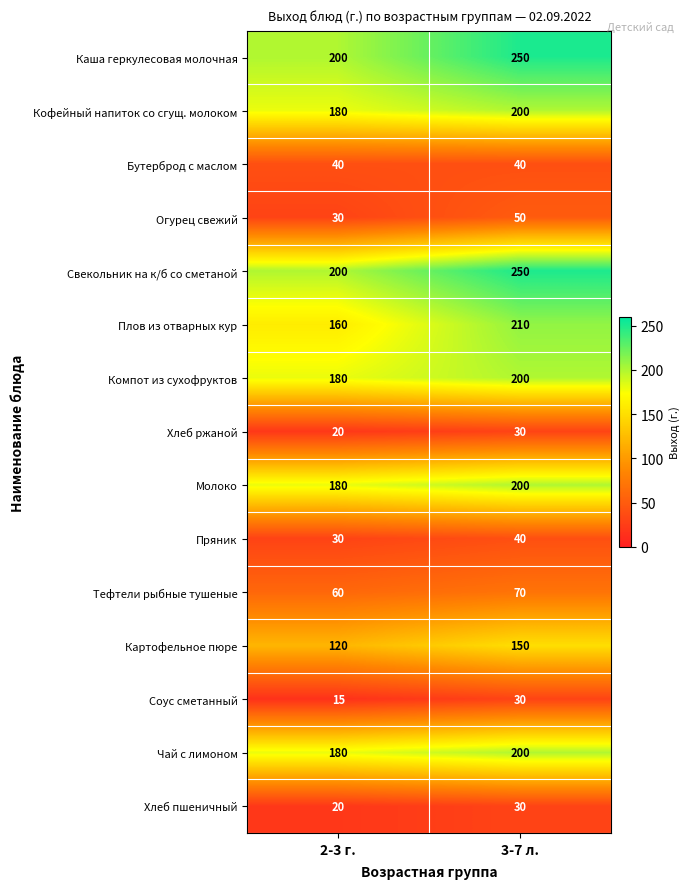

What is the sum of the Кофейный напиток со сгущ. молоком values at 2-3 г. and 3-7 л.?

380